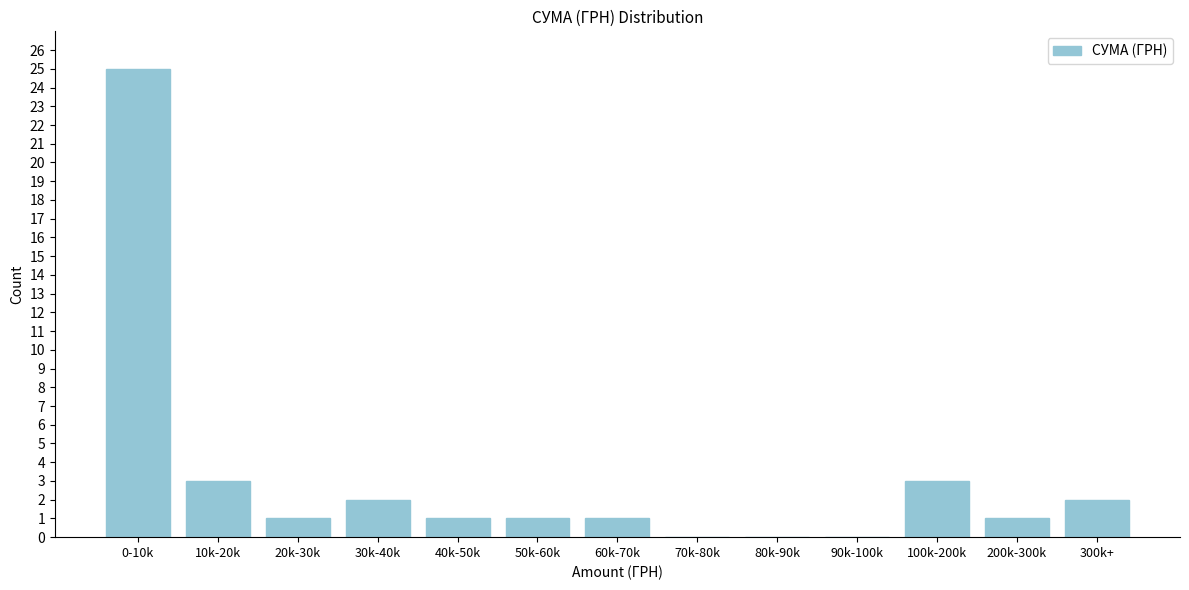

Reading left to right, extract all data points from this chart.

0-10k=25	10k-20k=3	20k-30k=1	30k-40k=2	40k-50k=1	50k-60k=1	60k-70k=1	70k-80k=0	80k-90k=0	90k-100k=0	100k-200k=3	200k-300k=1	300k+=2